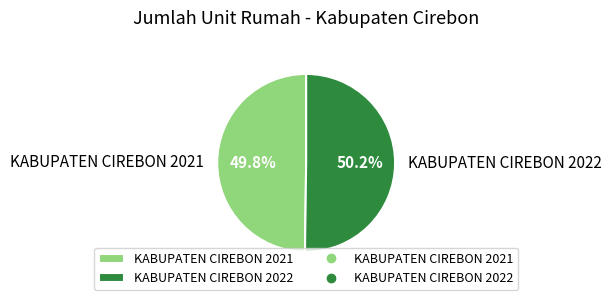

Approximately how many times larger is the value at KABUPATEN CIREBON 2022 compared to KABUPATEN CIREBON 2021?

1.0